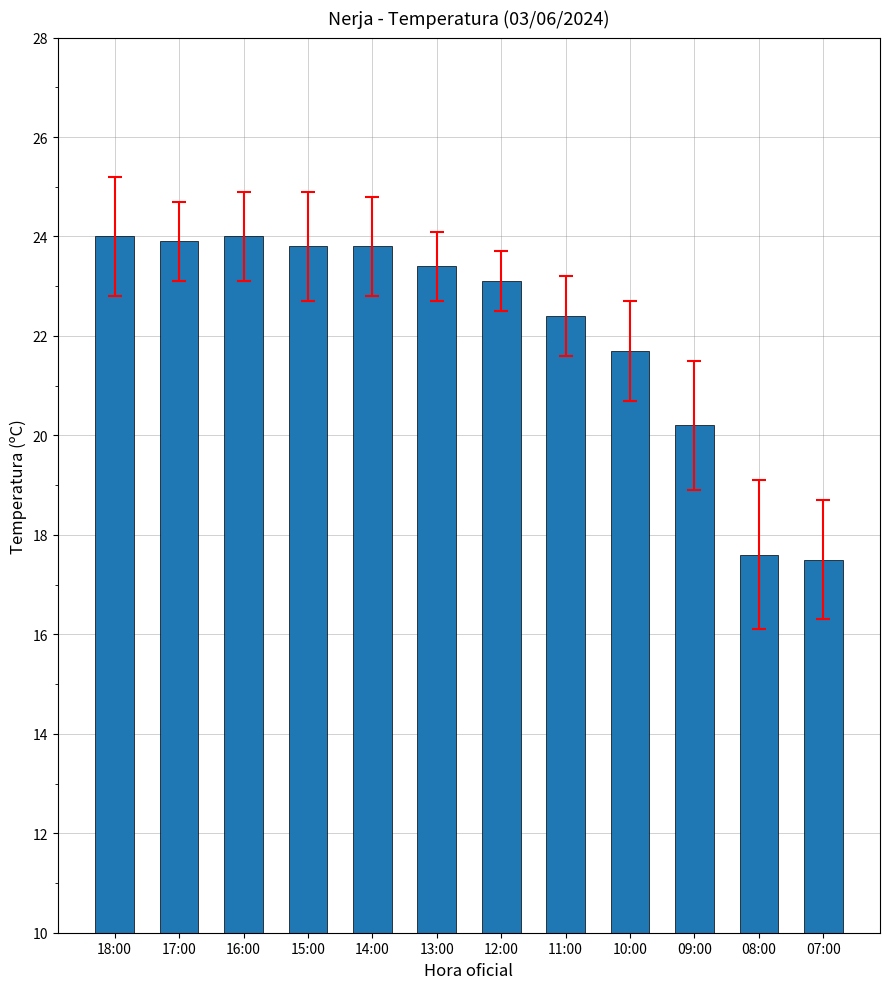

Is it true that the value at 18:00 is 24.0?

True